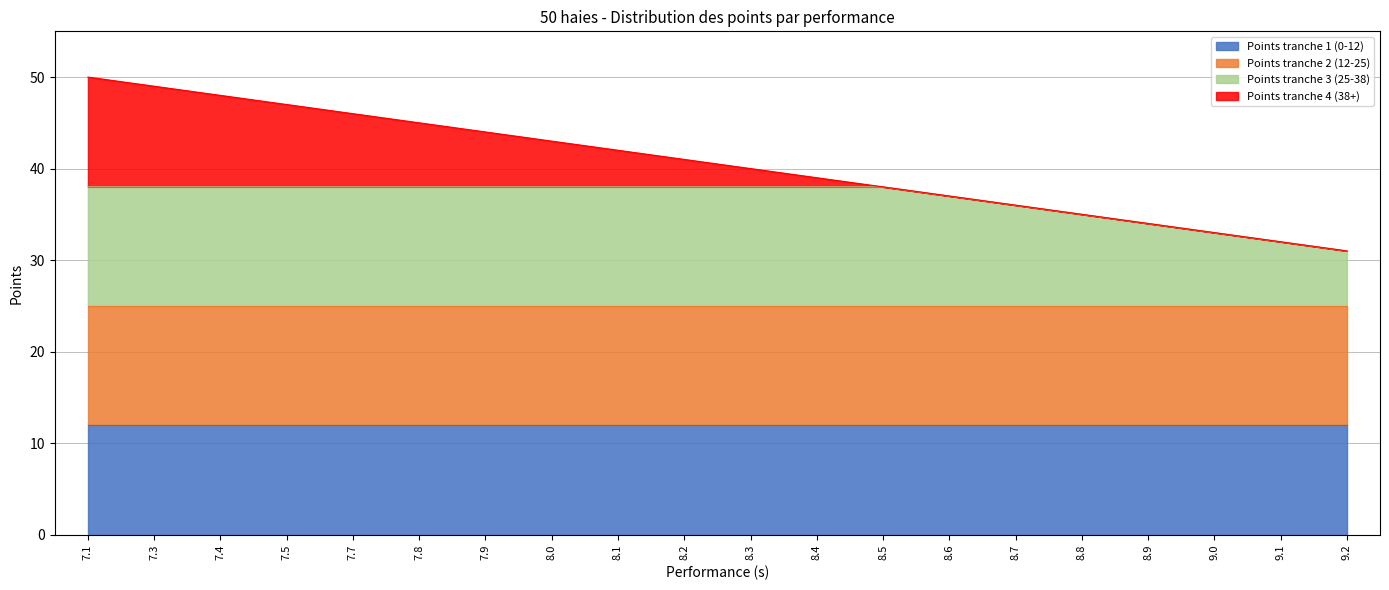

The value of Points tranche 1 (0-12) at 8.6 is 12. True or false?

True